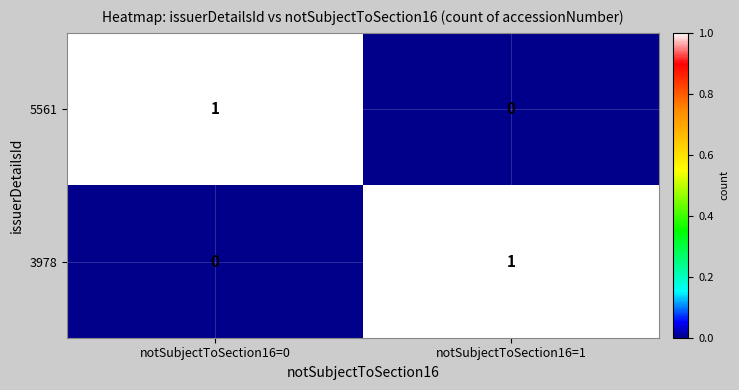

Which category has the highest value in the 5561 series?

notSubjectToSection16=0